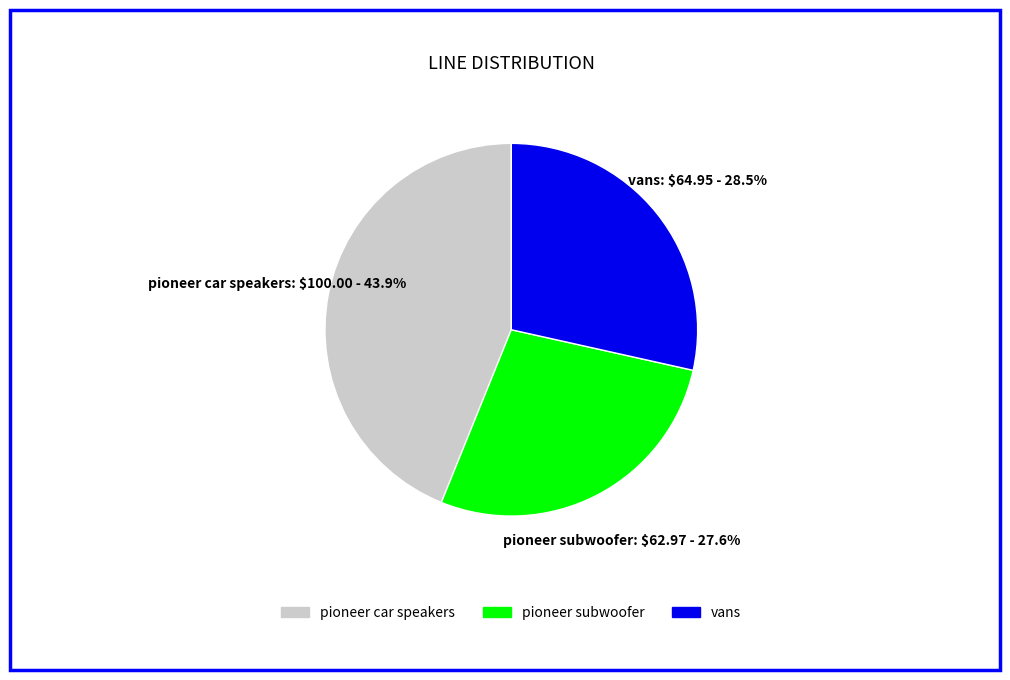

To the nearest percent, what percentage of the pie is pioneer subwoofer?

28%